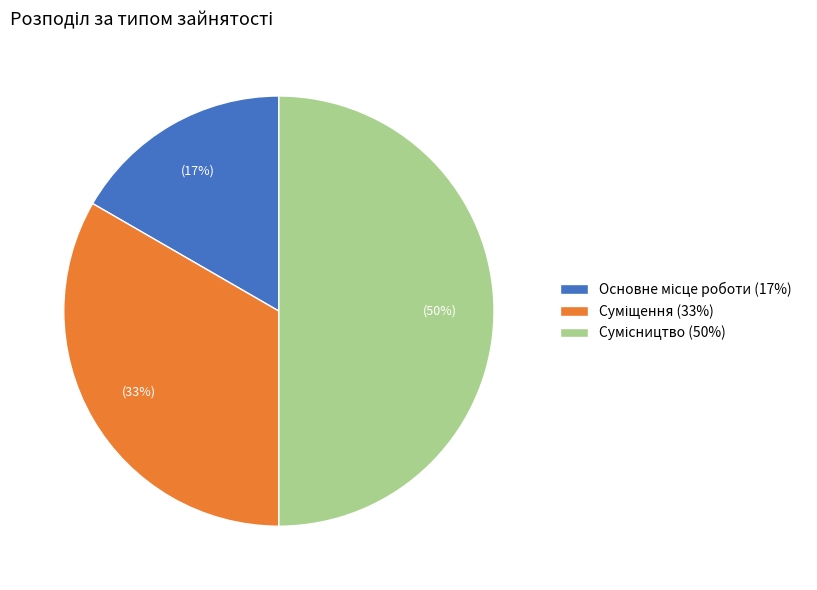

To the nearest percent, what is the average slice percentage?

33%